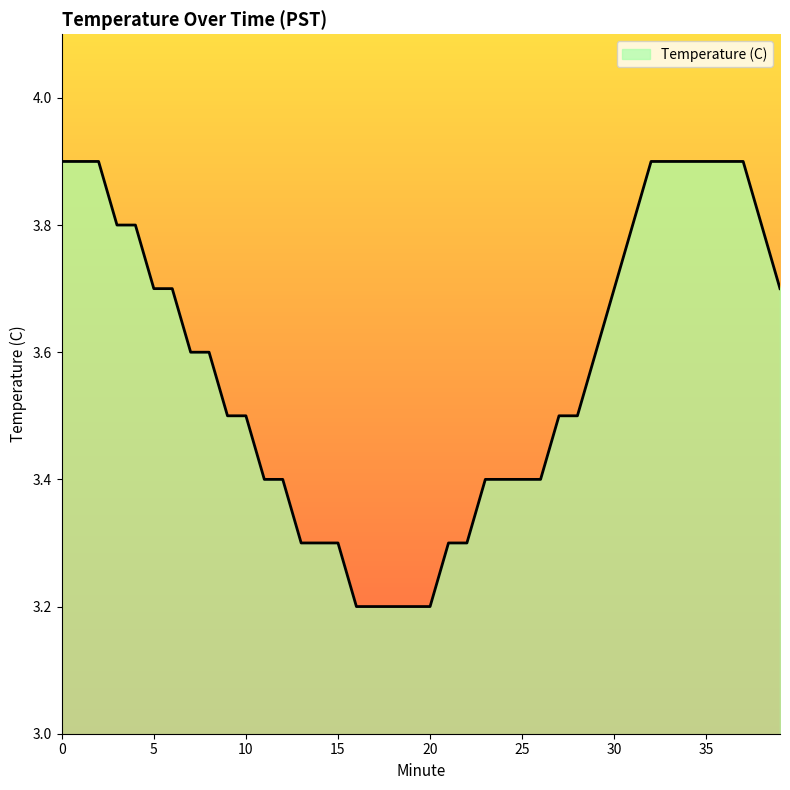

What is the difference between the maximum and minimum values?

0.7